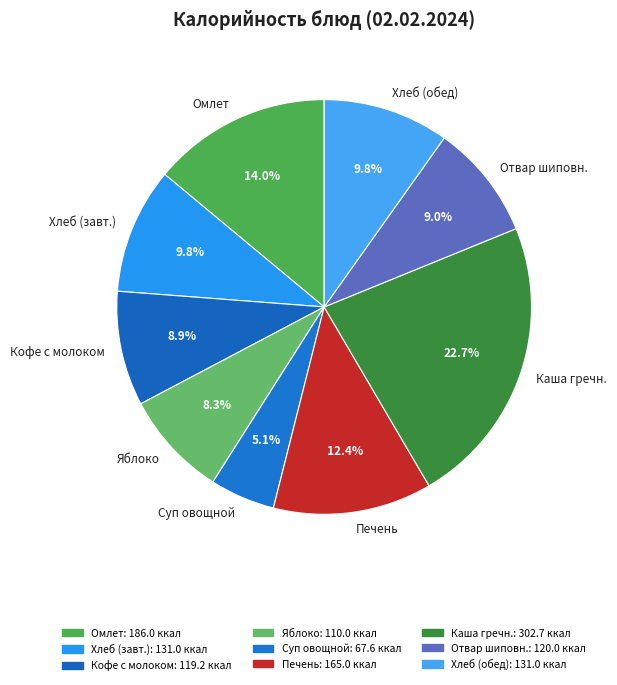

Which slice is the largest?

Каша гречн.